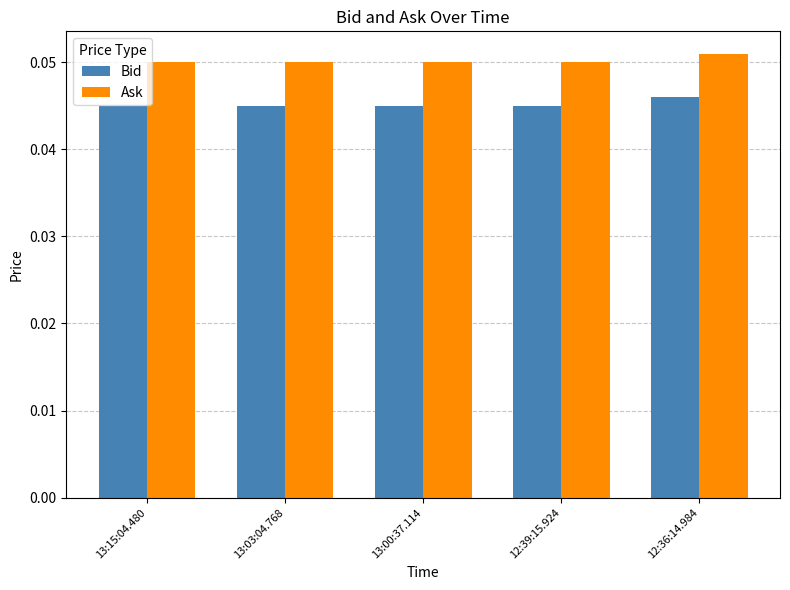

What is the sum of all Ask values?

0.3